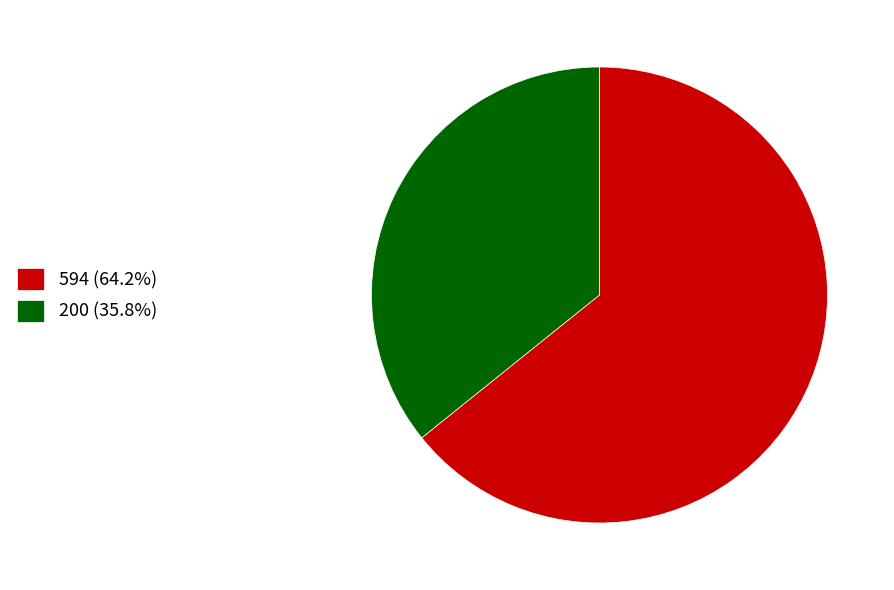

Which category has the smallest portion of the pie?

200